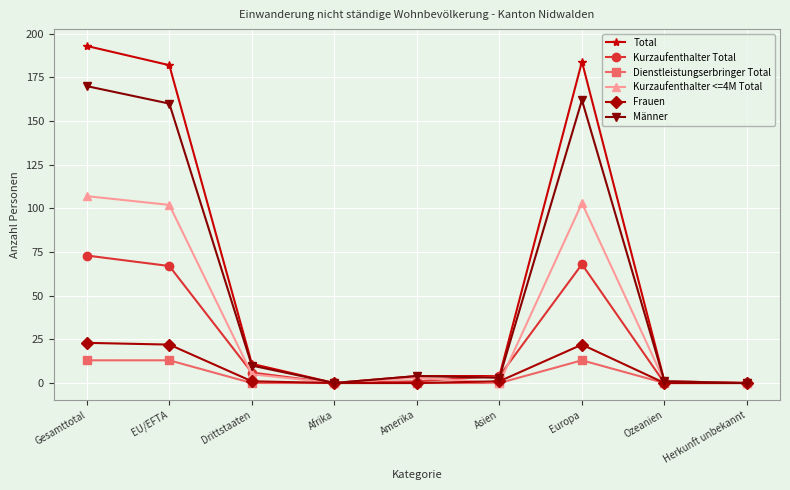

Reading right to left, transcribe all the data shown in this chart.

Total: 0	1	184	4	4	0	11	182	193
Kurzaufenthalter Total: 0	0	68	4	1	0	6	67	73
Dienstleistungserbringer Total: 0	0	13	0	0	0	0	13	13
Kurzaufenthalter <=4M Total: 0	1	103	0	3	0	5	102	107
Frauen: 0	0	22	1	0	0	1	22	23
Männer: 0	1	162	3	4	0	10	160	170